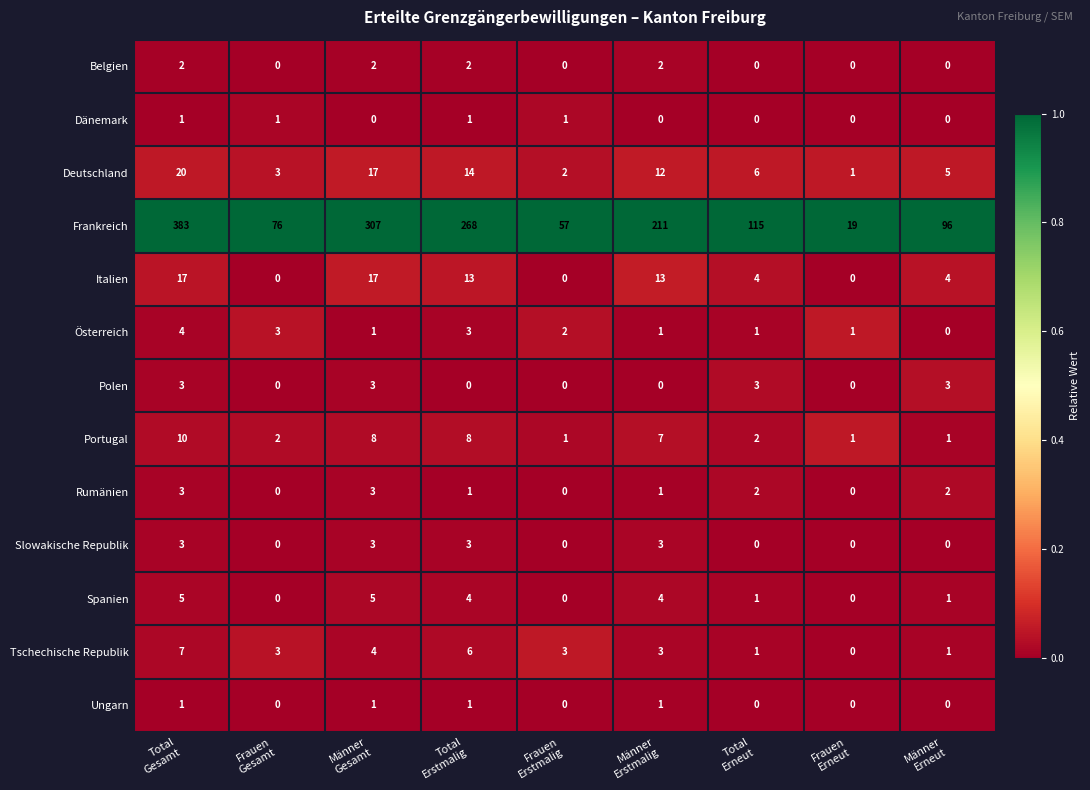

Count the Tschechische Republik values in the range 1 to 4.

6